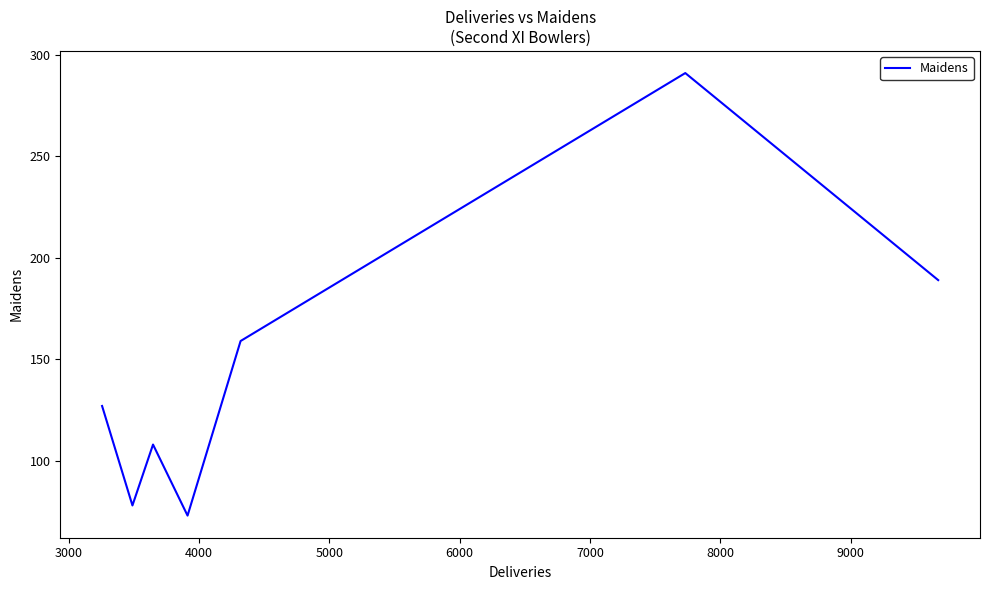

True or false: the data has more than 1 interior local peaks.

True